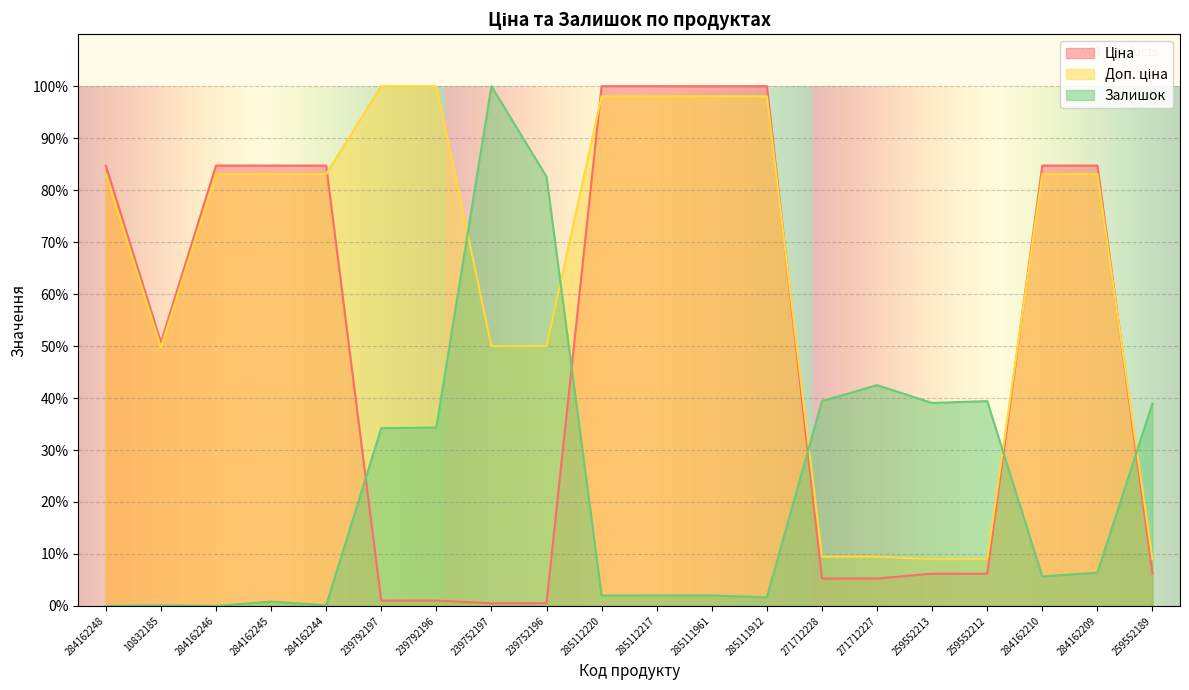

Which series changed the most between 239792196 and 259552212?

Доп. ціна